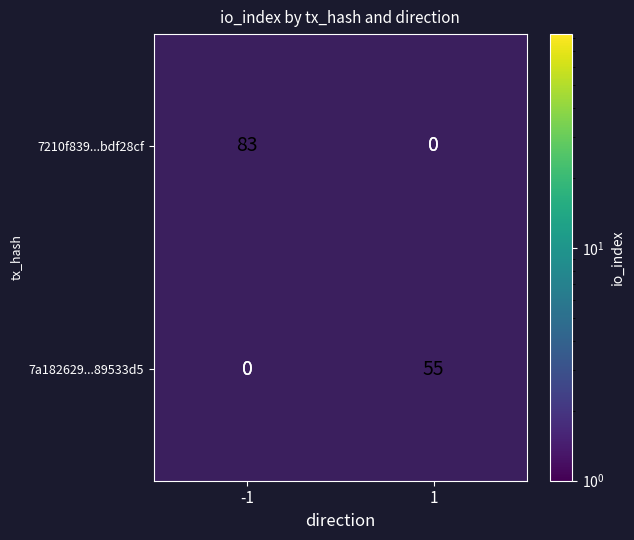

At which category is the sum across all series the highest?

-1